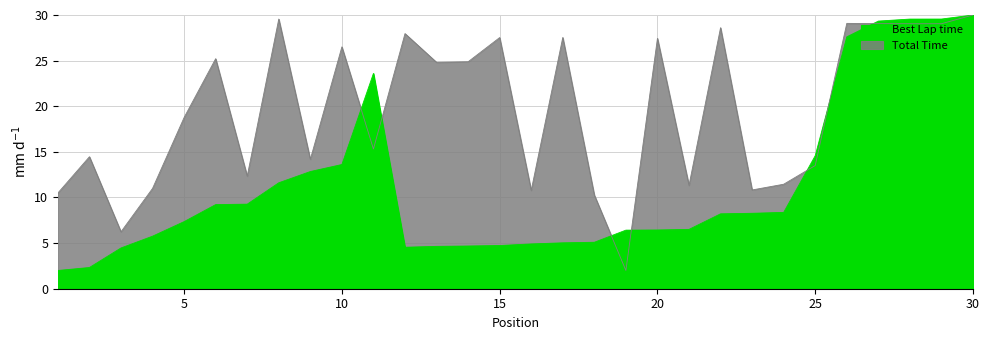

At which label does Total Time first exceed 24?

6